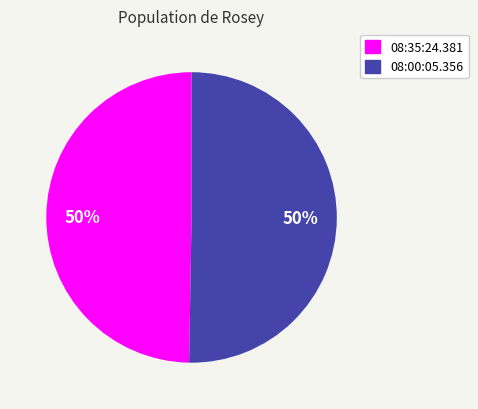

To the nearest percent, what portion does 08:00:05.356 represent?

50%